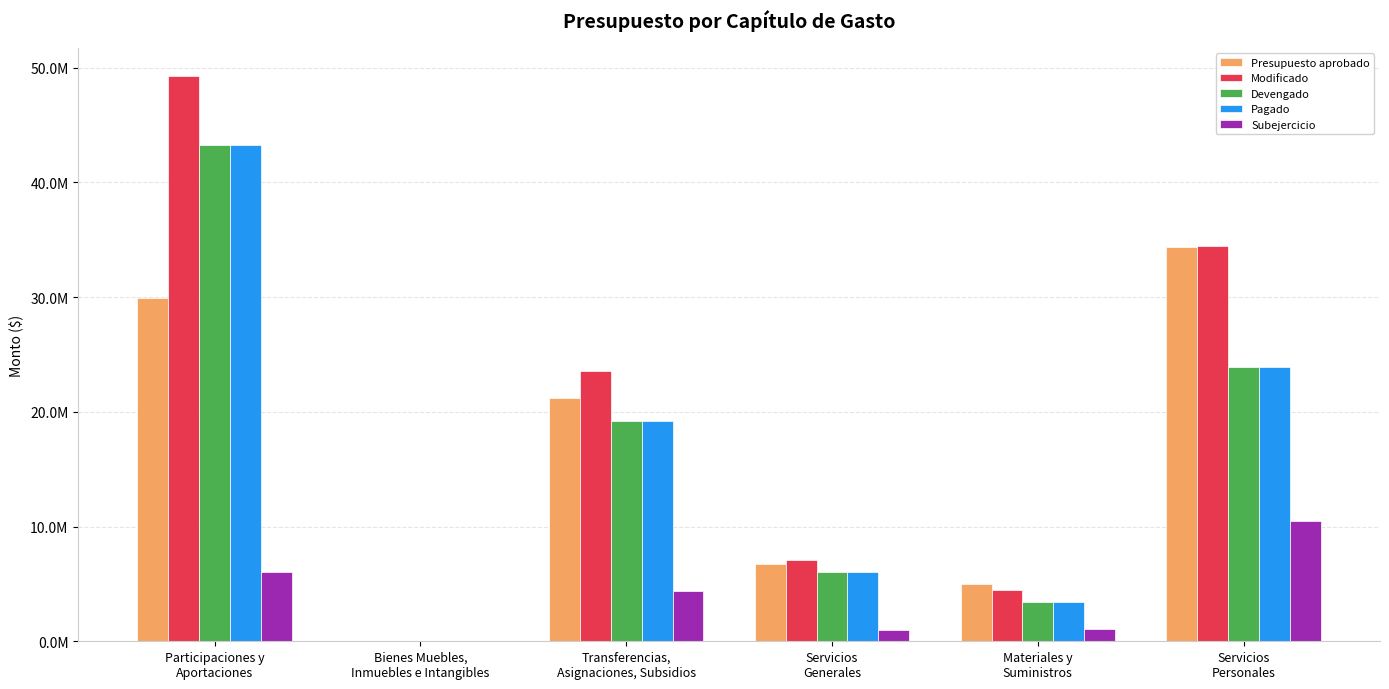

At Transferencias,
Asignaciones, Subsidios, list the series in order from smallest to largest.

Subejercicio, Devengado, Pagado, Presupuesto aprobado, Modificado